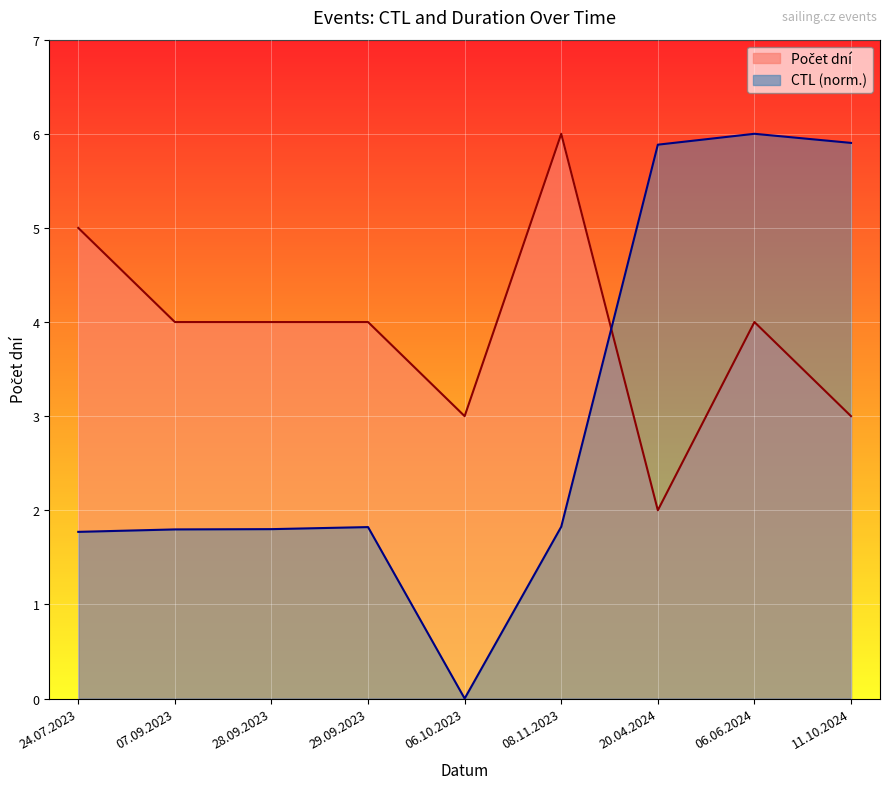

The value of CTL (scaled) at 28.09.2023 is 1.8. True or false?

True